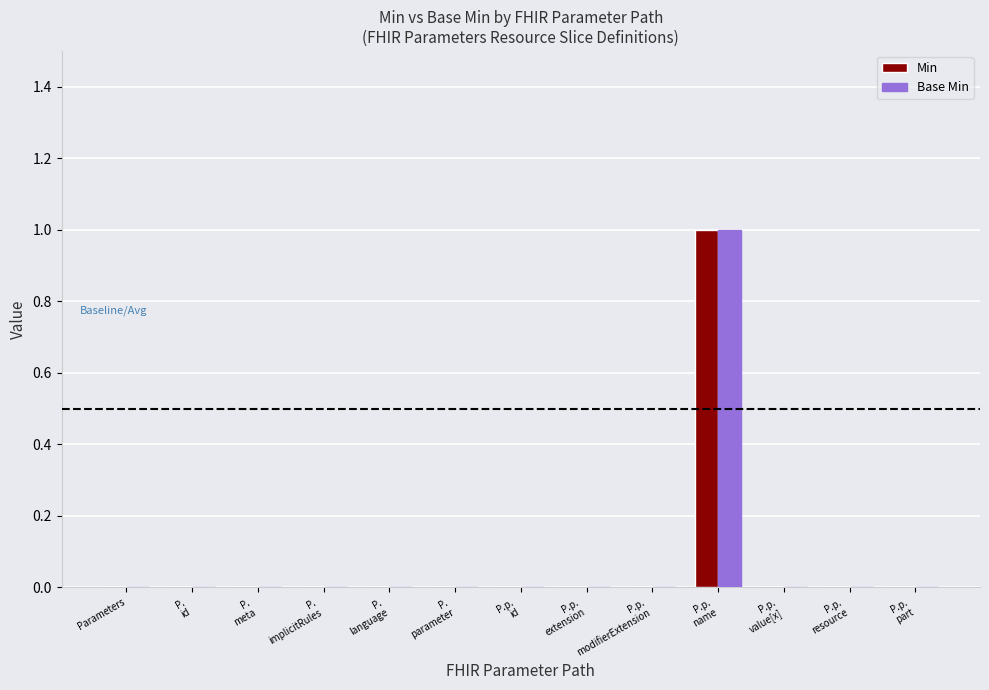

Are the bars horizontal?

No